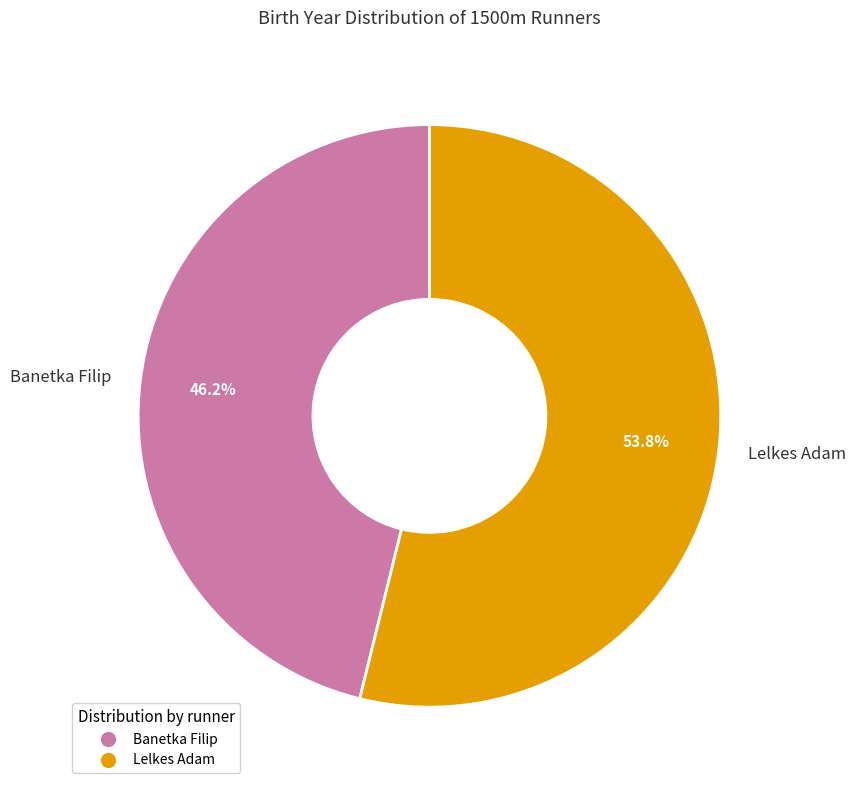

Count the number of slices in the pie.

2